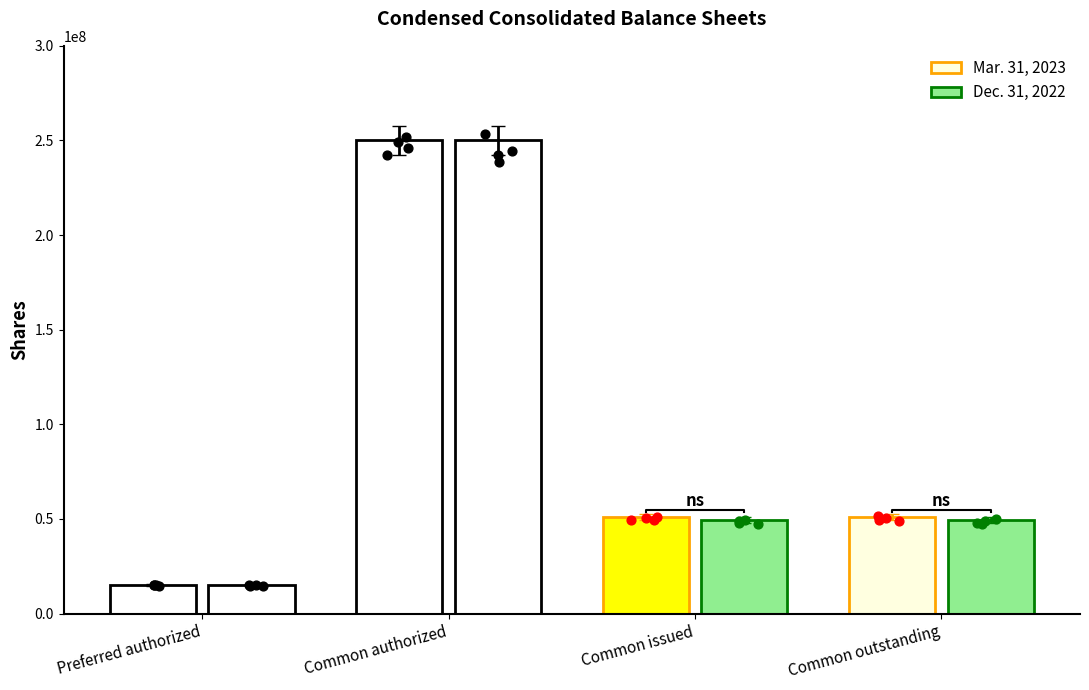

What is the total value across all series at Common authorized?

500000000